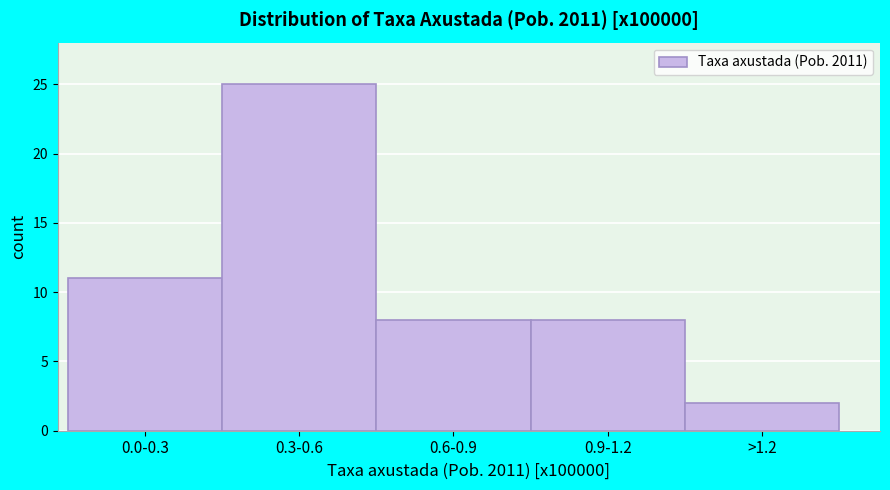

Reading left to right, what are all the values shown in this chart?

11	25	8	8	2